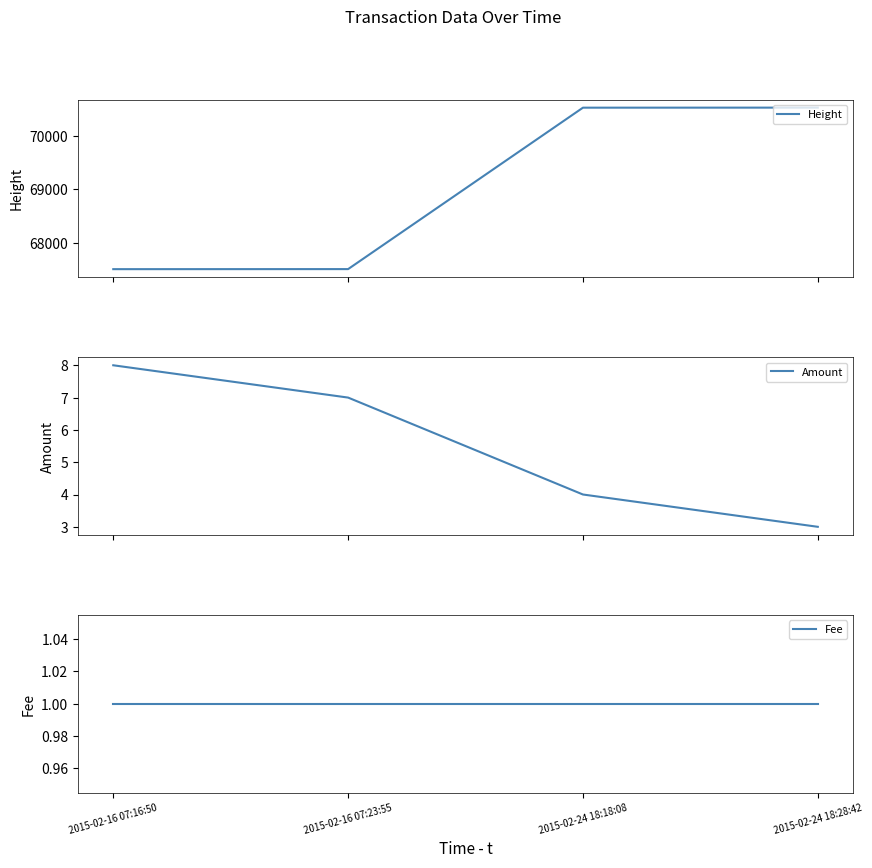

Reading left to right, extract all data points from this chart.

Height: 67503	67504	70532	70533
Amount: 8	7	4	3
Fee: 1	1	1	1